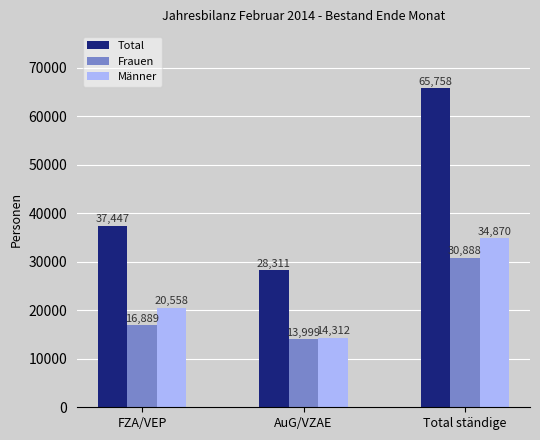

Where is Frauen nearest to the value 22443?

FZA/VEP